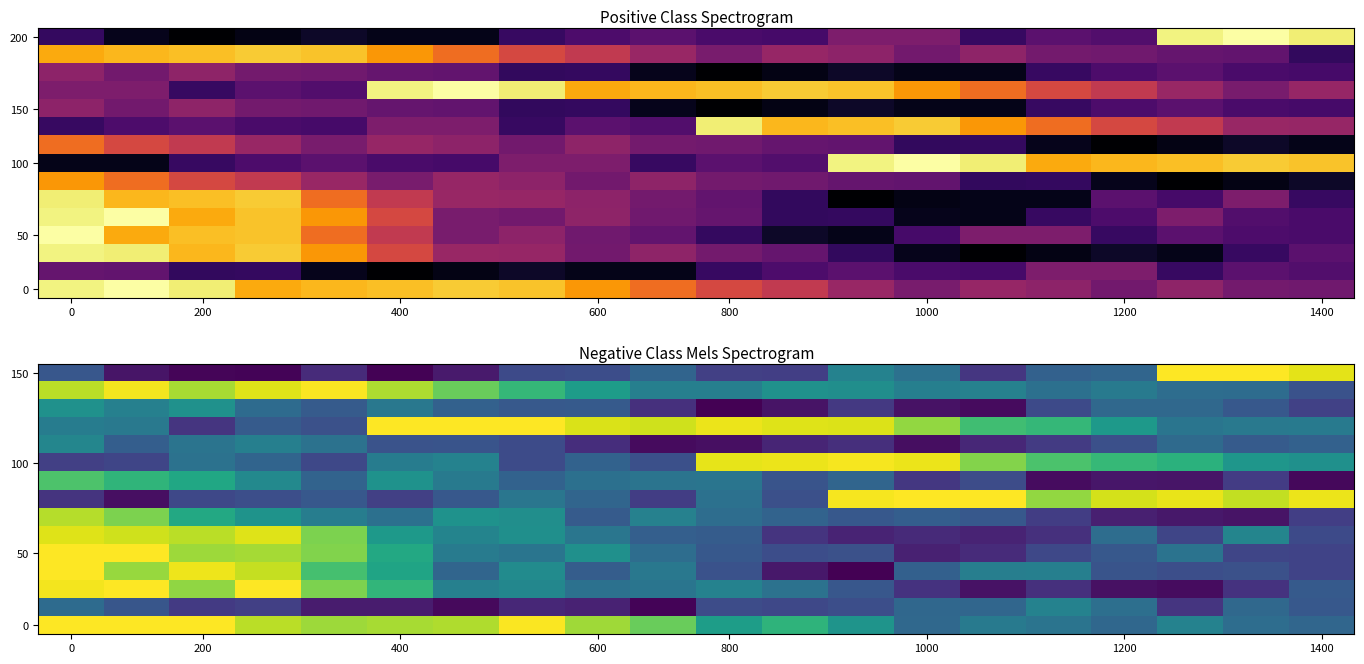

What is the difference between the maximum and minimum values in the 100 series?

0.8